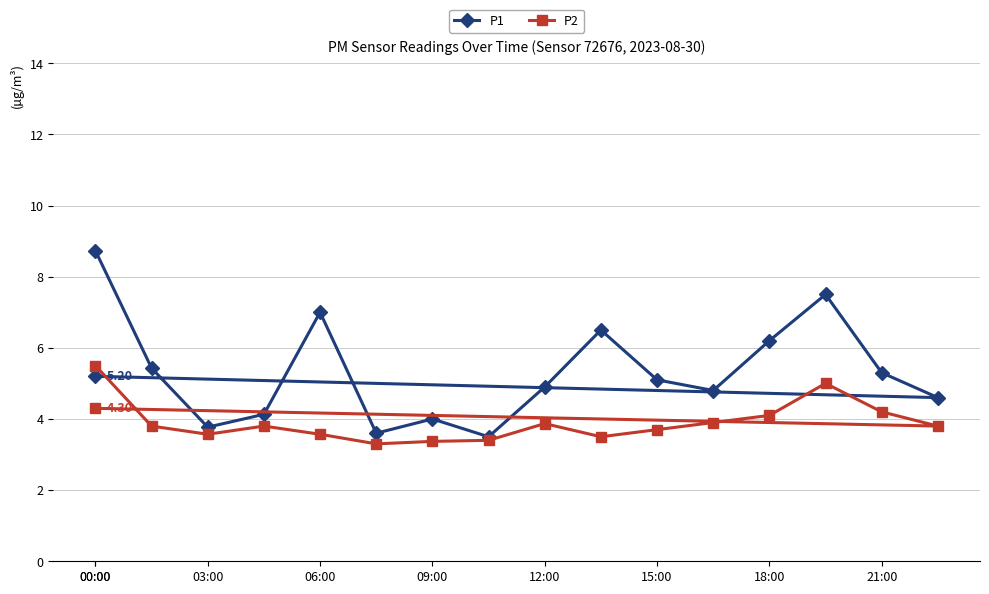

Reading left to right, transcribe all the data shown in this chart.

P1: 8.7	5.4	3.8	4.1	7.0	3.6	4.0	3.5	4.9	6.5	5.1	4.8	6.2	7.5	5.3	4.6	5.2
P2: 5.5	3.8	3.6	3.8	3.6	3.3	3.4	3.4	3.9	3.5	3.7	3.9	4.1	5.0	4.2	3.8	4.3